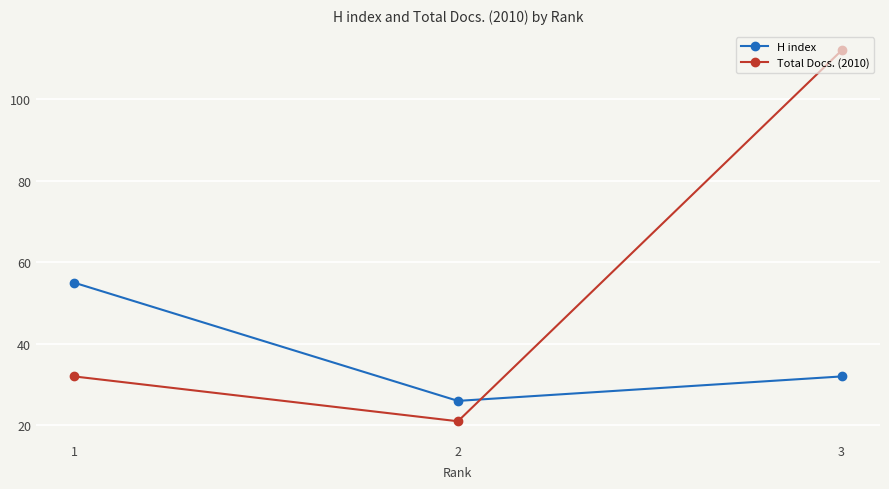

How many values in the H index series are below 32?

1